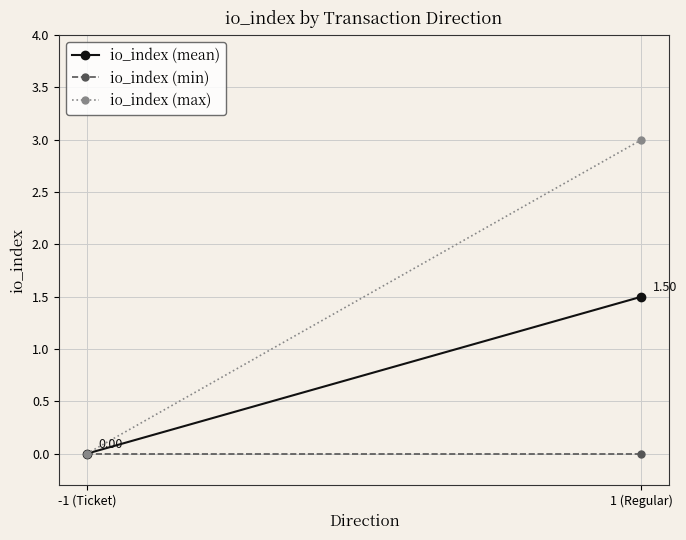

What are all the series names shown in the legend?

io_index (mean), io_index (min), io_index (max)